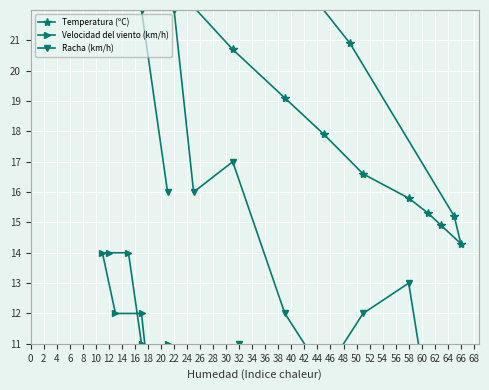

At how many categories does at least one series exceed 6?

24